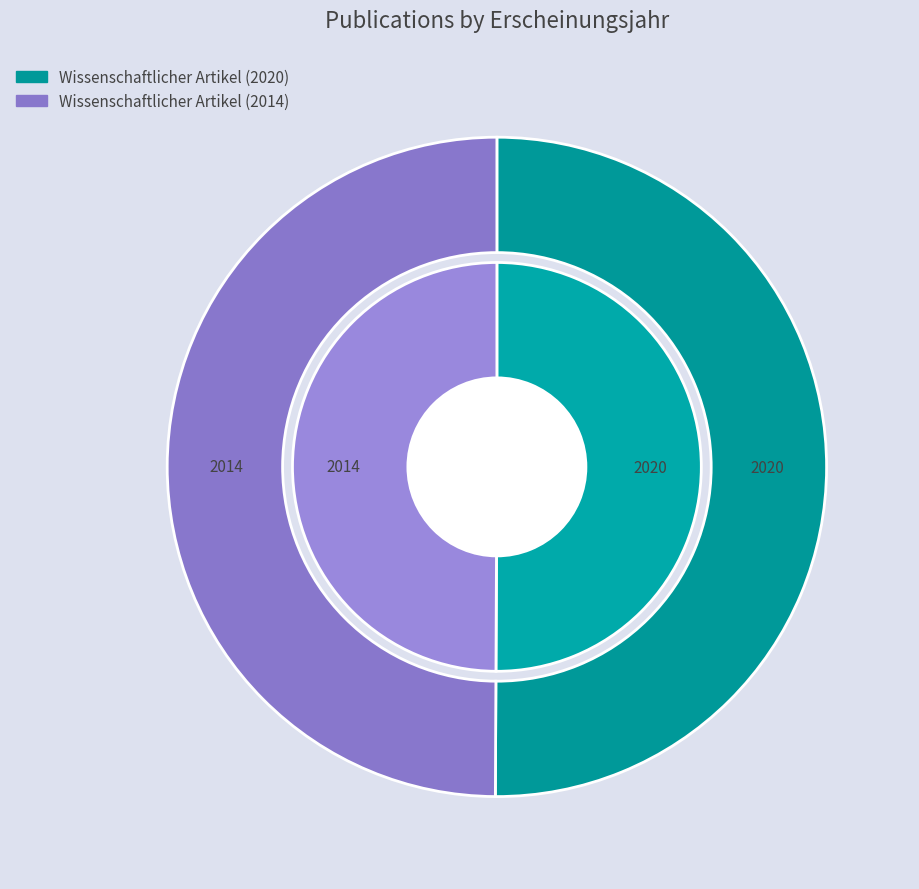

Between Wissenschaftlicher Artikel (2014) and Wissenschaftlicher Artikel (2020), which is larger?

Wissenschaftlicher Artikel (2020)